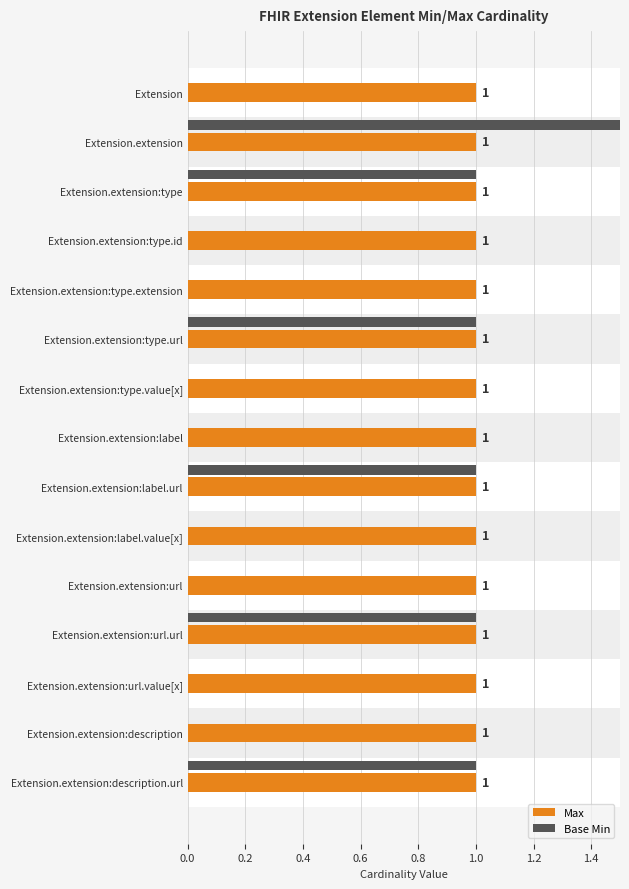

Is it true that Base Min equals 0.0 at Extension.extension:label.value[x]?

True